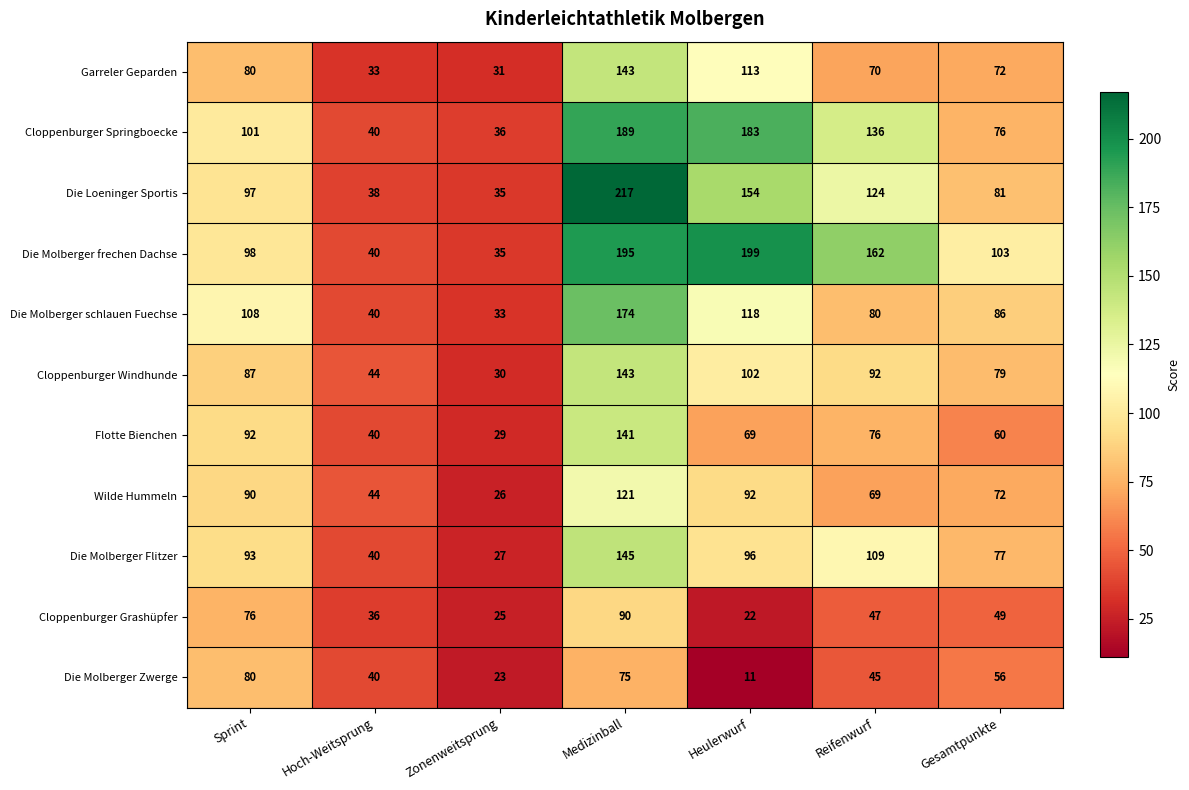

How many series are shown in this chart?

11